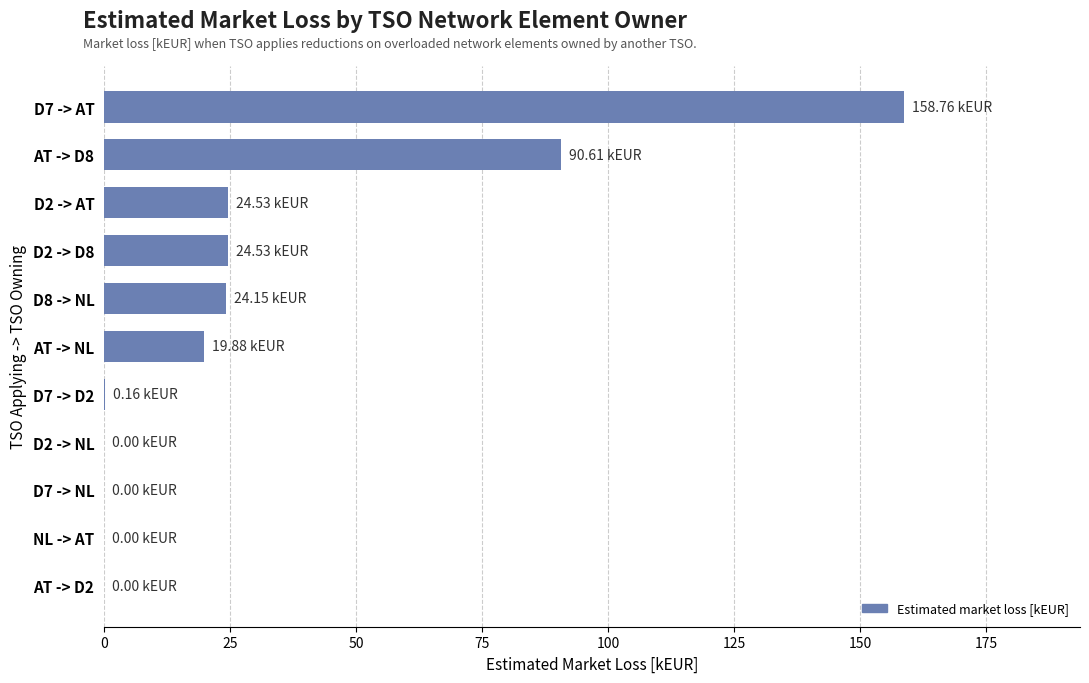

Are the bars grouped side by side (vs. stacked)?

No